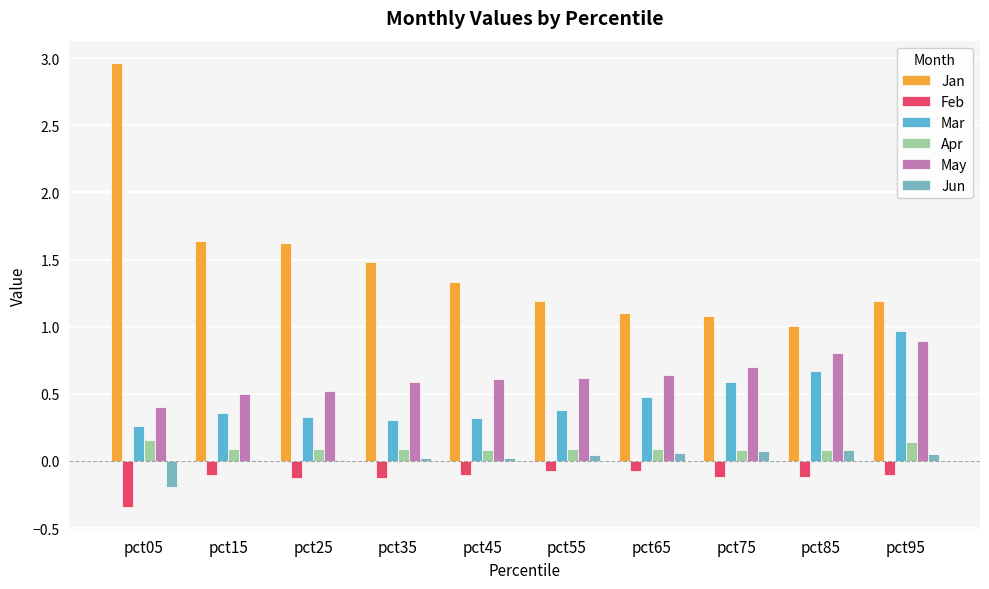

List the labels in order of Feb value, smallest first.

pct05, pct25, pct35, pct75, pct85, pct15, pct95, pct45, pct55, pct65